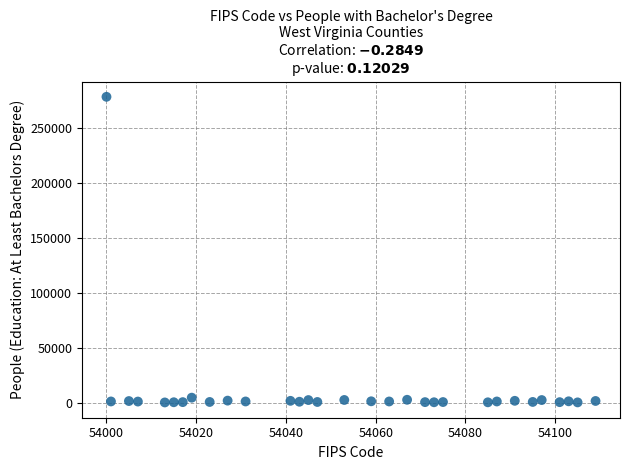

What is the range of Y values (max minus min)?

277788